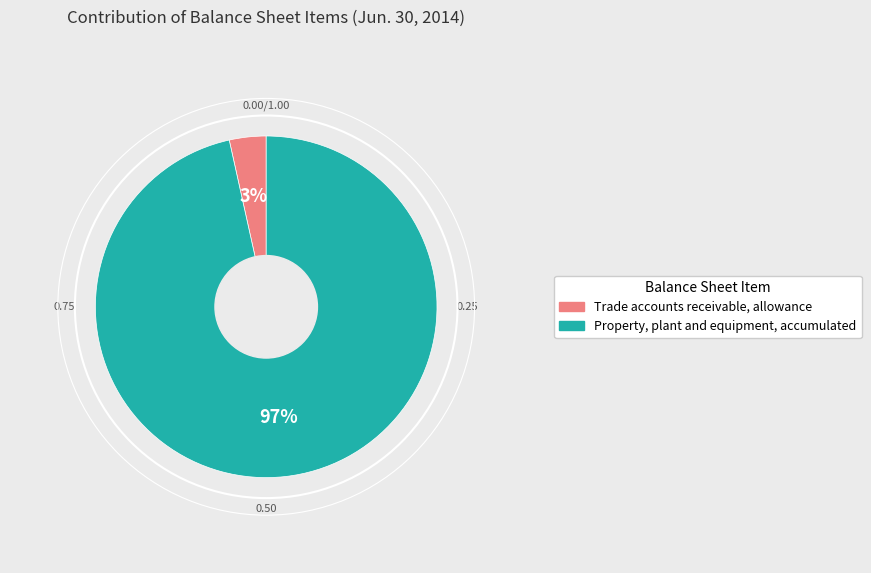

Count the number of slices in the pie.

2